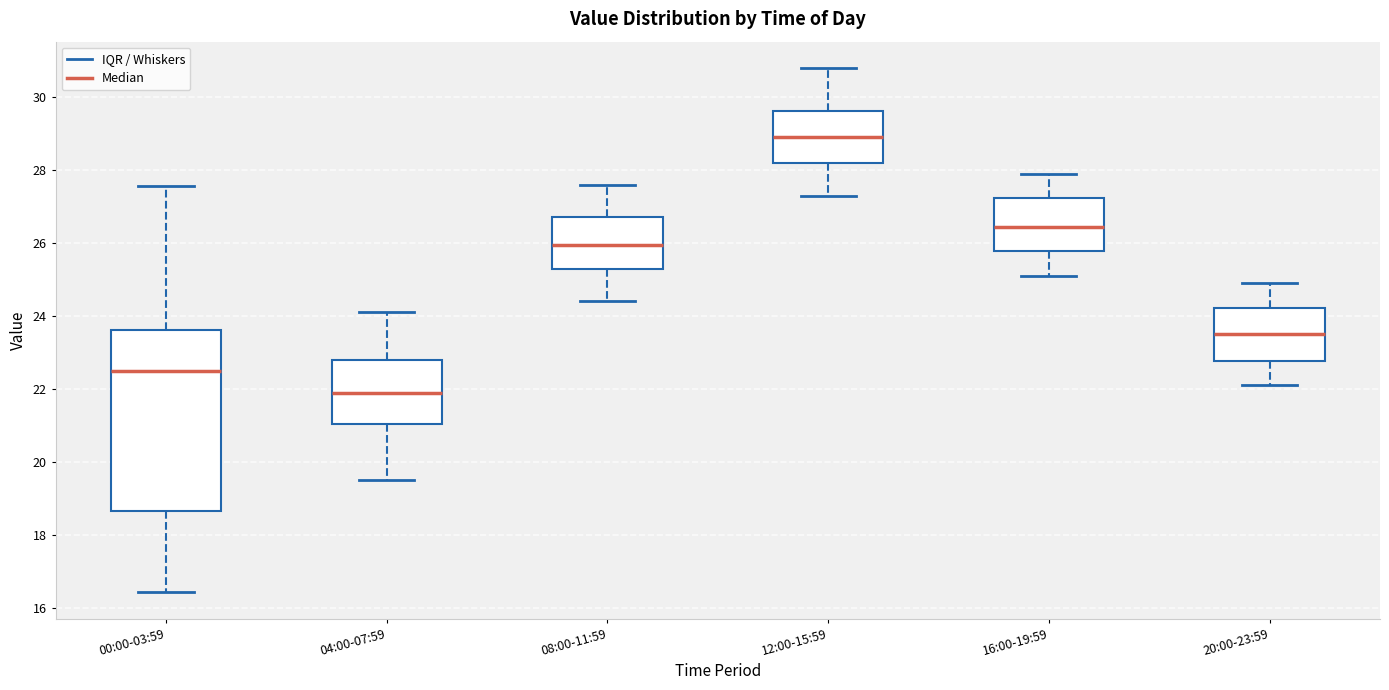

Which box has the highest median line?

12:00-15:59